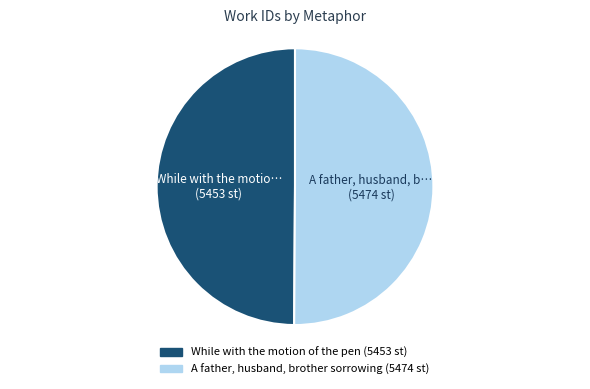

Do While with the motion of the pen and A father, husband, brother sorrowing together represent more than half of the pie?

Yes